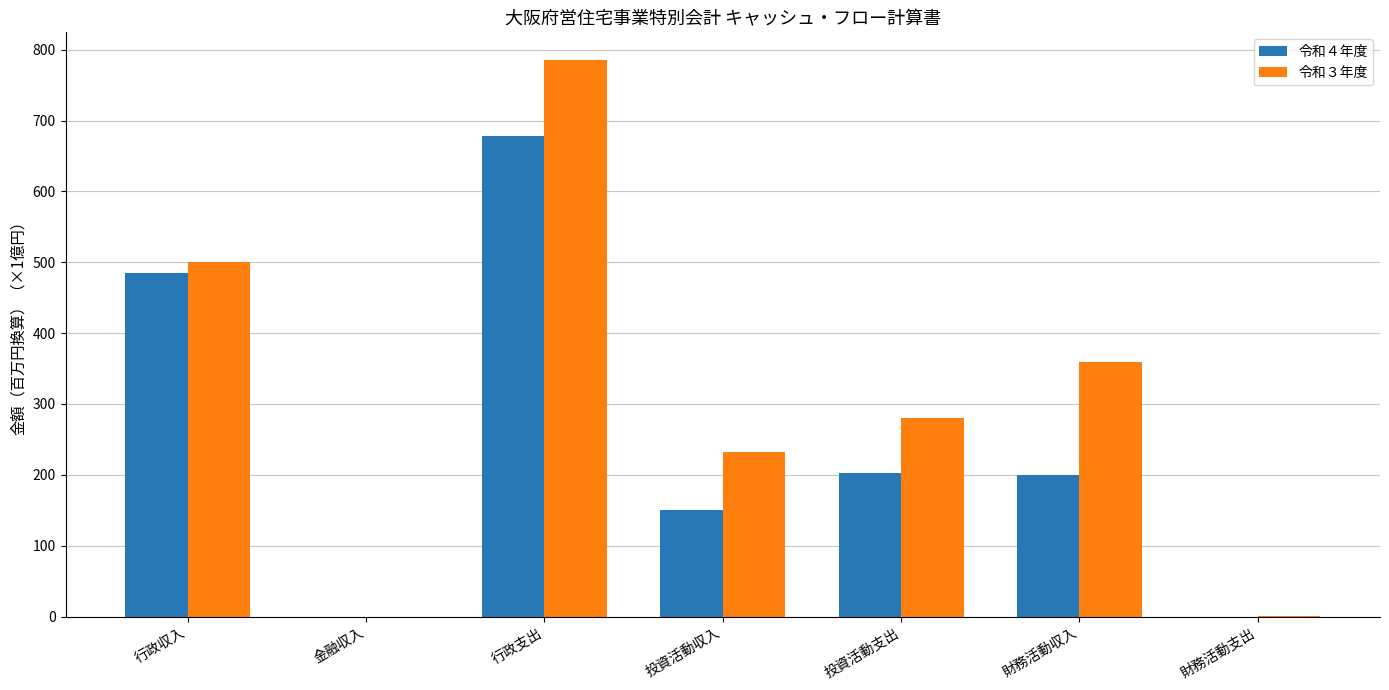

At which category is the sum across all series the highest?

行政支出